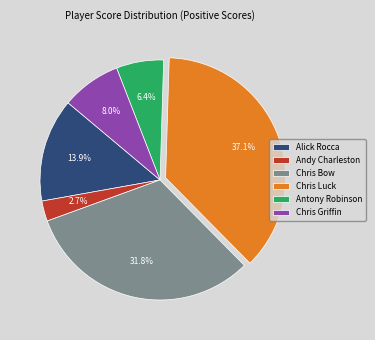

Rank the categories by value from lowest to highest.

Andy Charleston, Antony Robinson, Chris Griffin, Alick Rocca, Chris Bow, Chris Luck